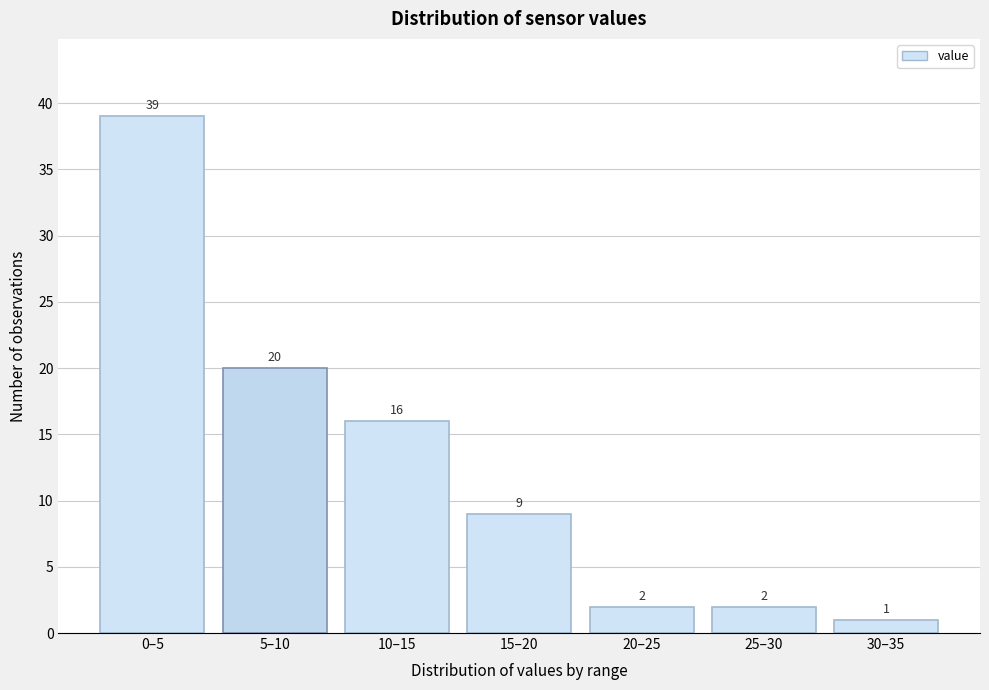

Reading left to right, extract all data points from this chart.

39	20	16	9	2	2	1